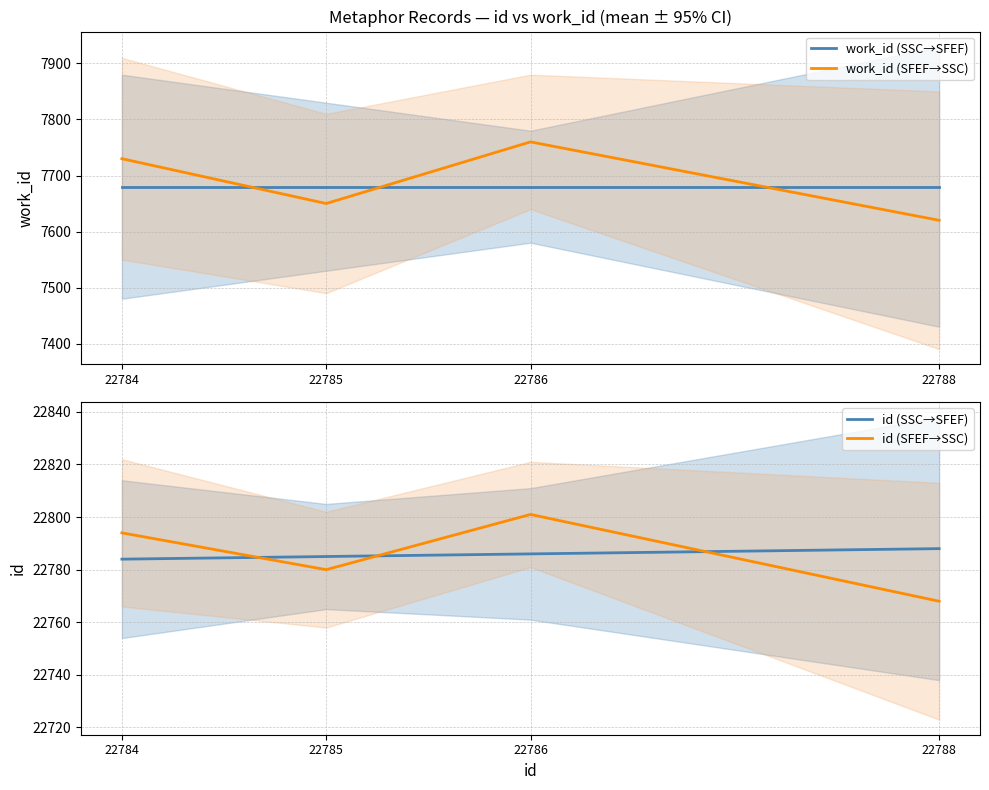

Which has a higher value, 22788 or 22784?

22788